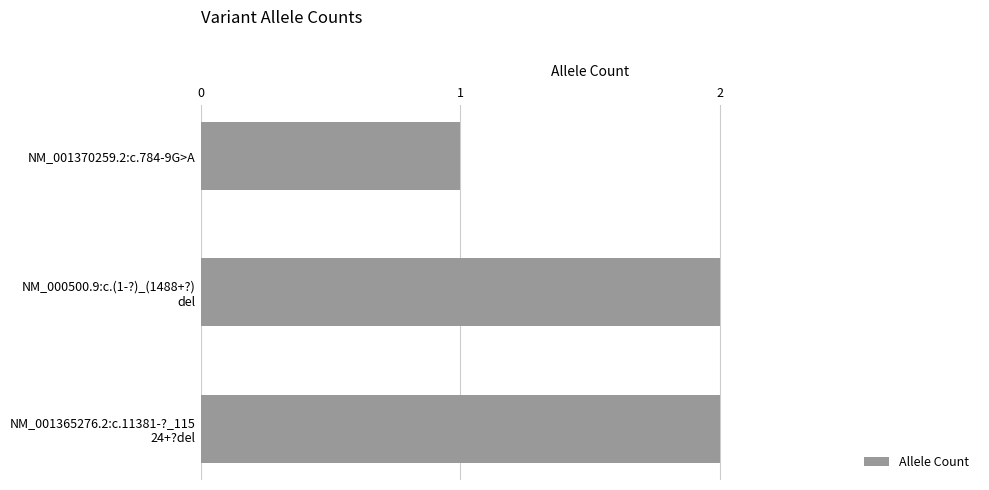

Does the chart contain any negative values?

No